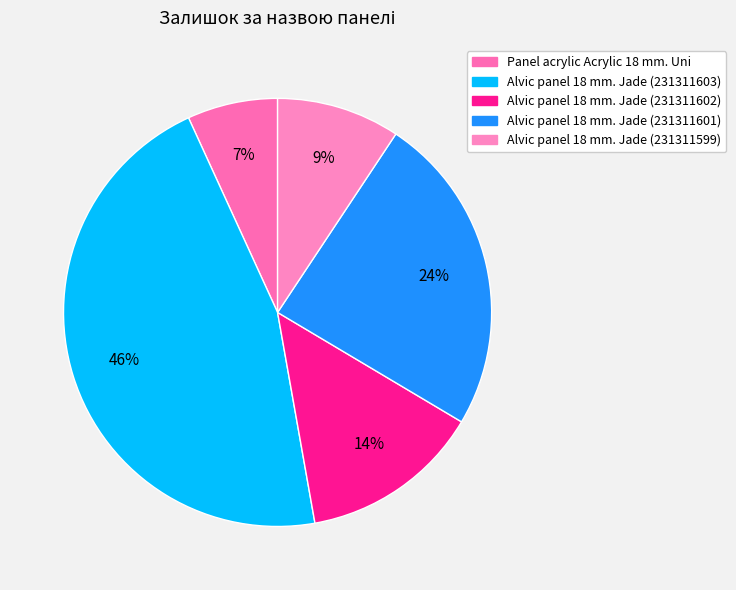

Which slice is the largest?

Alvic panel 18 mm. Jade (231311603)